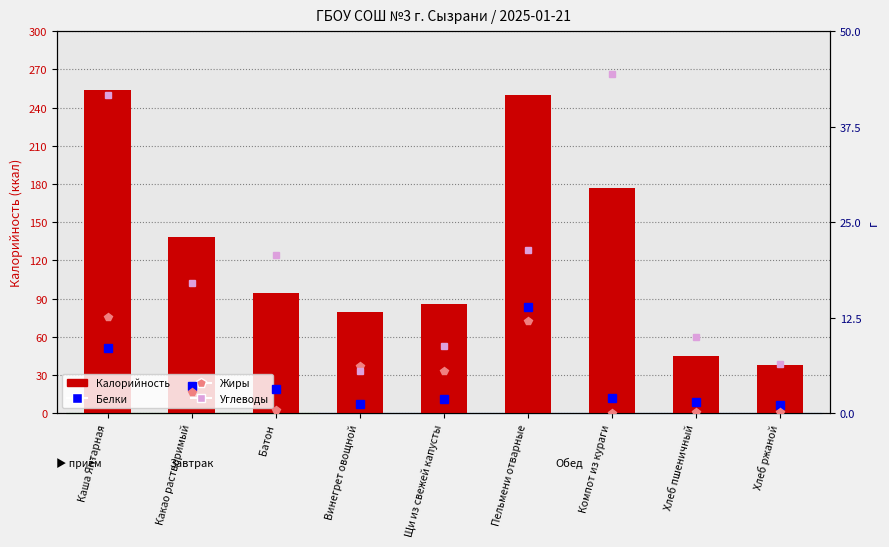

Which series has the largest total across all categories?

Калорийность